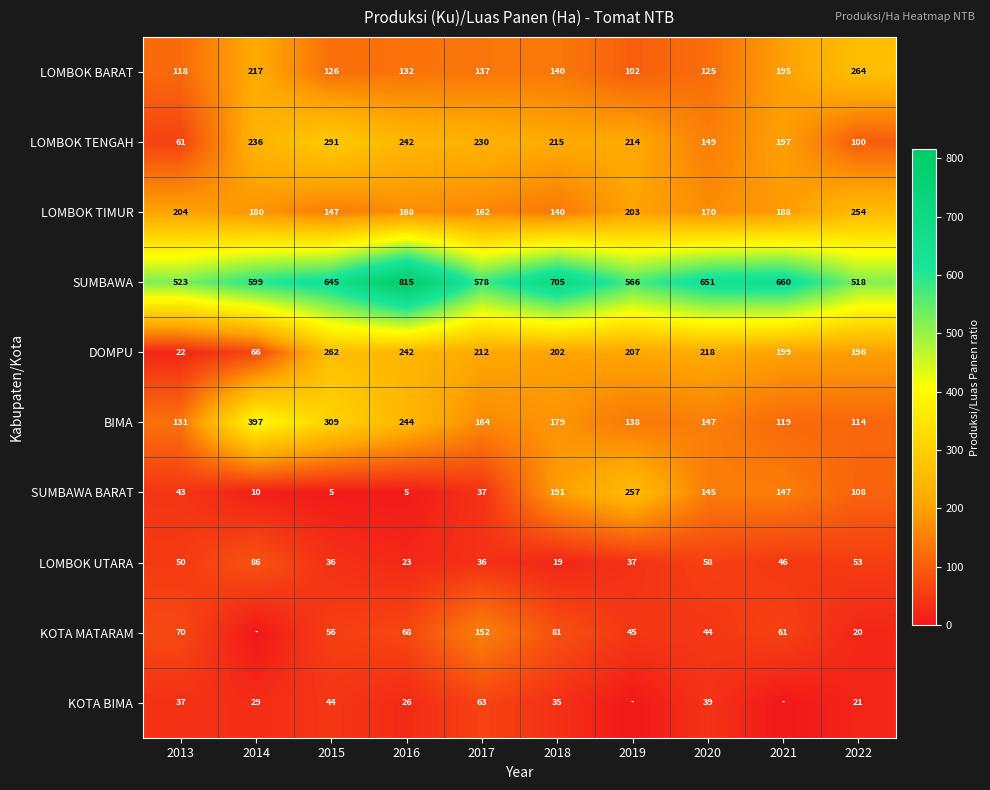

Is the value of DOMPU at 2020 greater than the value of BIMA at 2022?

Yes